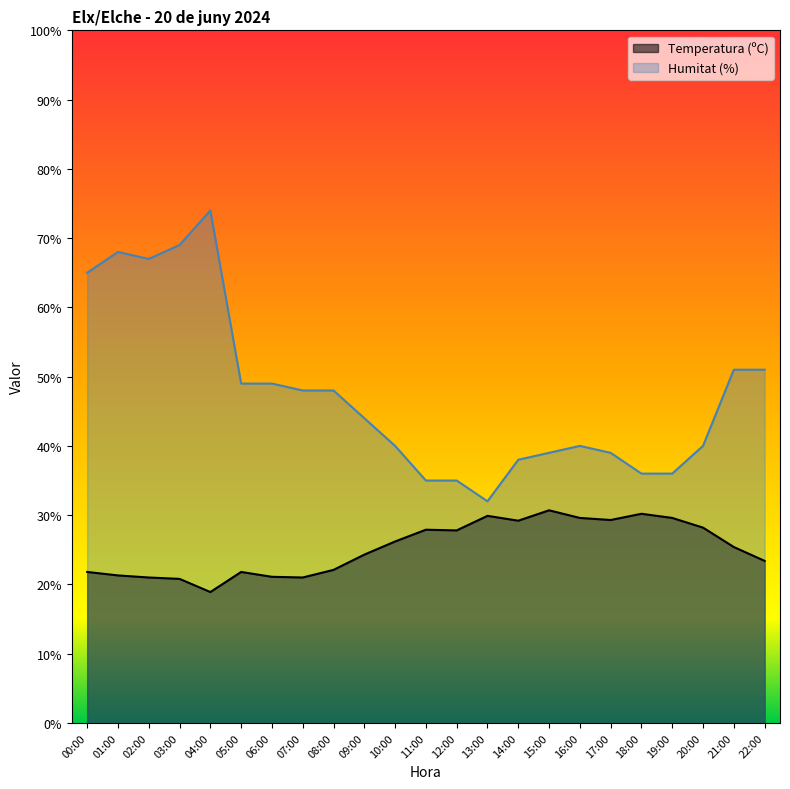

How many lines are shown in the chart?

2